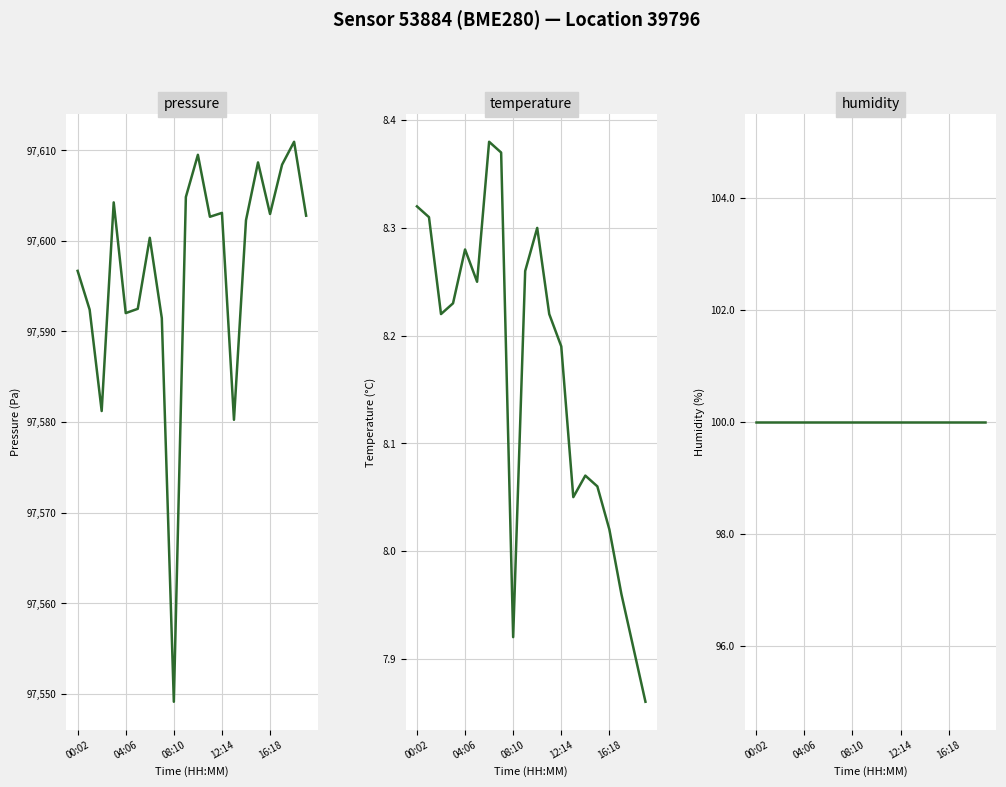

Reading left to right, list all the values displayed in this chart.

pressure: 97596.7	97592.4	97581.2	97604.2	97592.0	97592.5	97600.3	97591.5	97549.1	97604.8	97609.5	97602.7	97603.1	97580.2	97602.3	97608.7	97603.0	97608.4	97610.9	97602.8
temperature: 8.3	8.3	8.2	8.2	8.3	8.2	8.4	8.4	7.9	8.3	8.3	8.2	8.2	8.1	8.1	8.1	8.0	8.0	7.9	7.9
humidity: 100.0	100.0	100.0	100.0	100.0	100.0	100.0	100.0	100.0	100.0	100.0	100.0	100.0	100.0	100.0	100.0	100.0	100.0	100.0	100.0